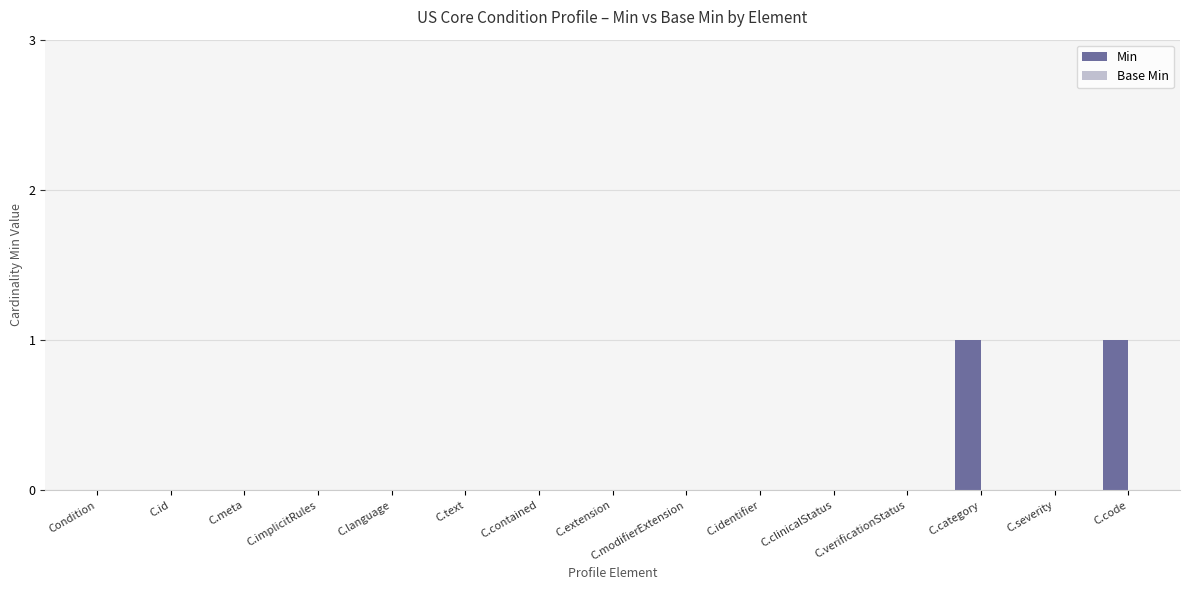

True or false: the data shows 1 at C.category.

True